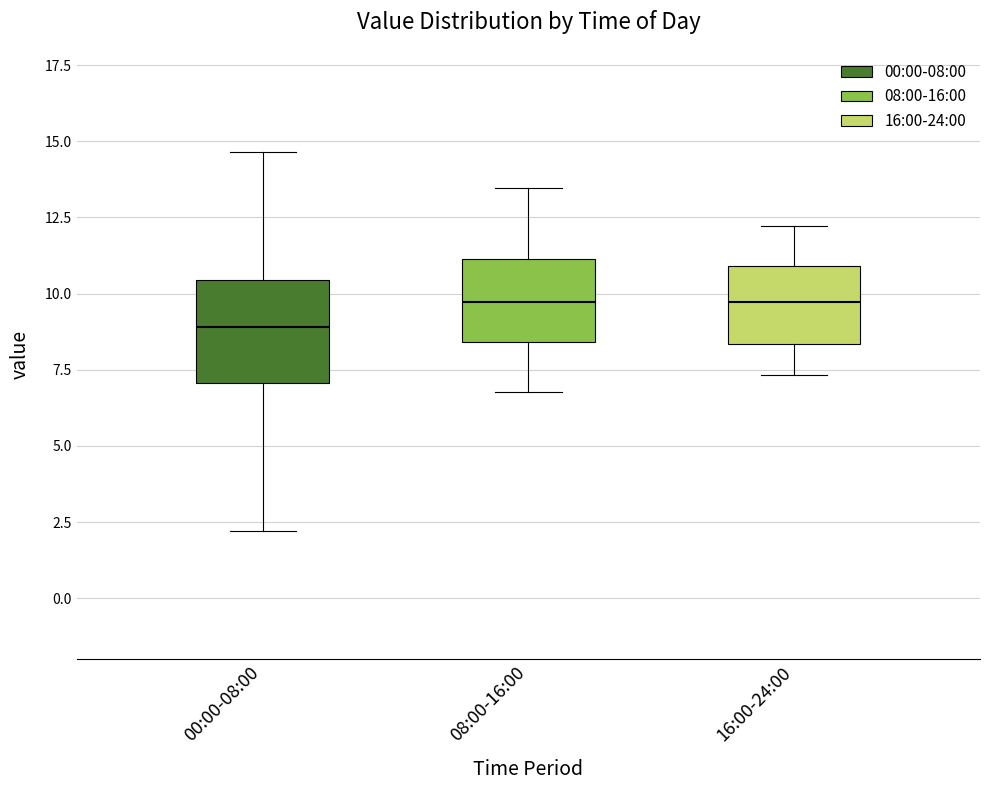

Which box is the tallest, from its lower edge to its upper edge?

00:00-08:00